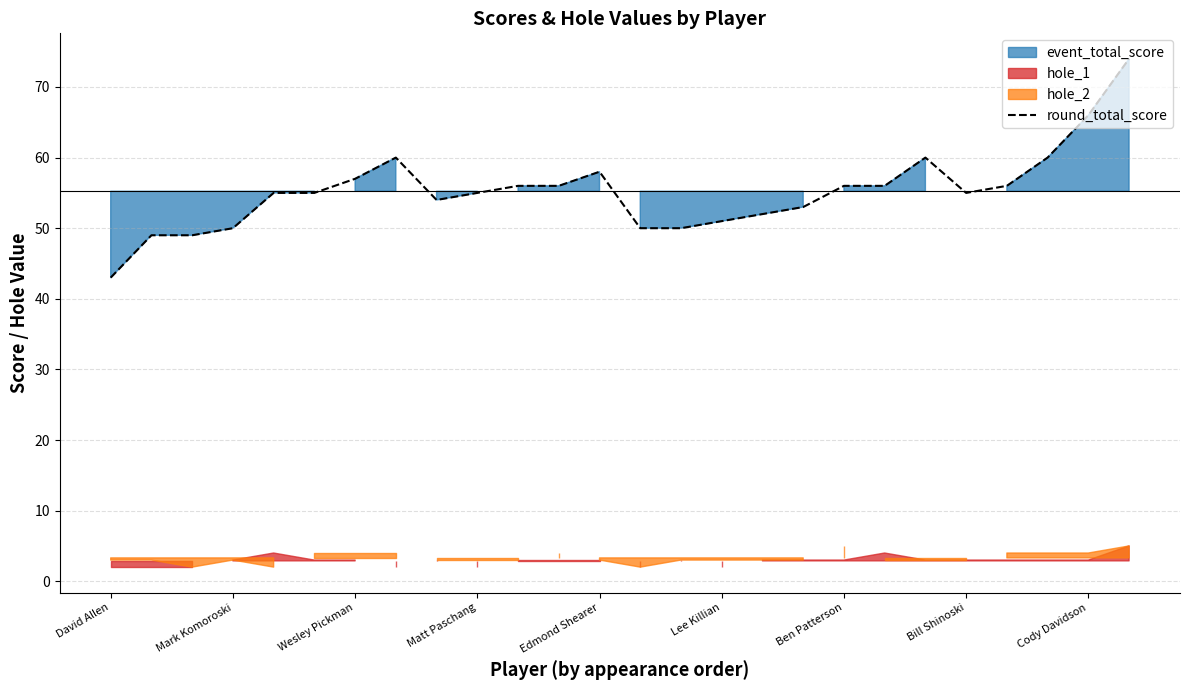

What is the difference between the maximum and minimum values?

31